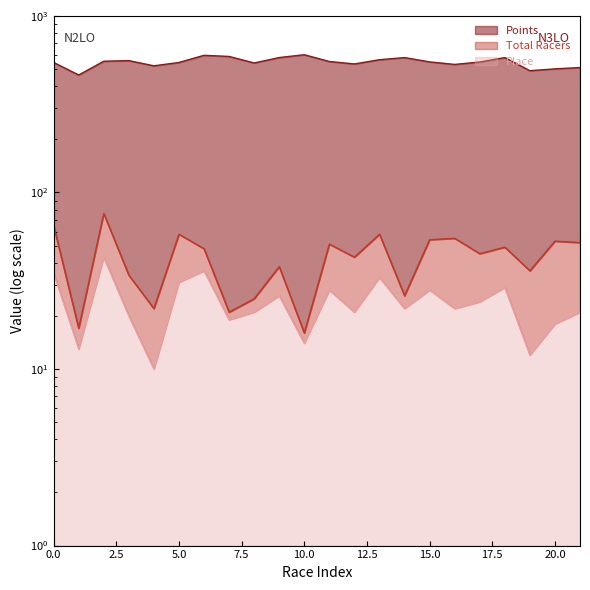

List the series in order of their peak value, lowest first.

Place, Total Racers, Points